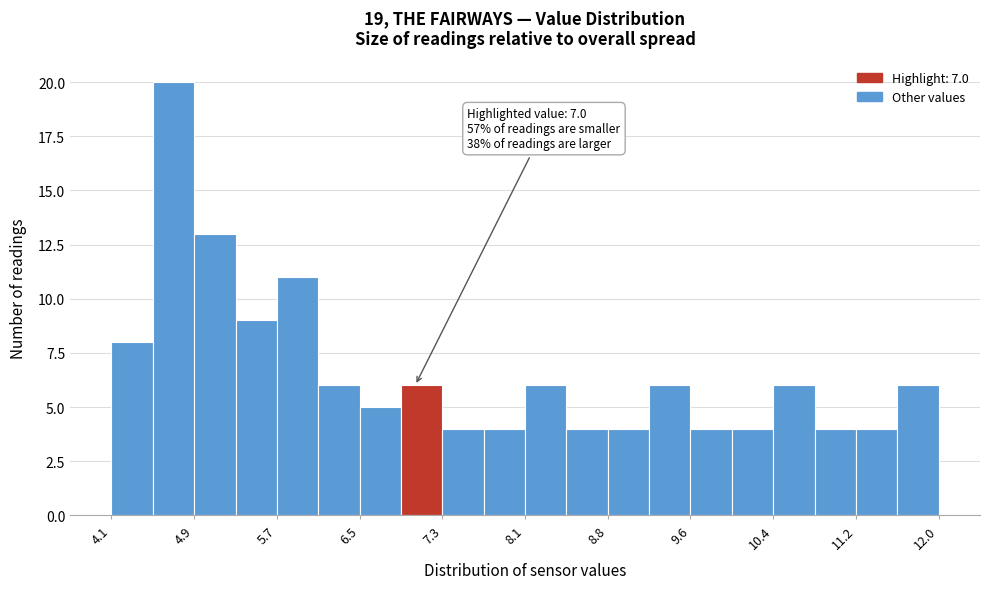

Around what value on the x-axis is the tallest bar? Give the approximate position of its centre, as read against the axis.

4.7